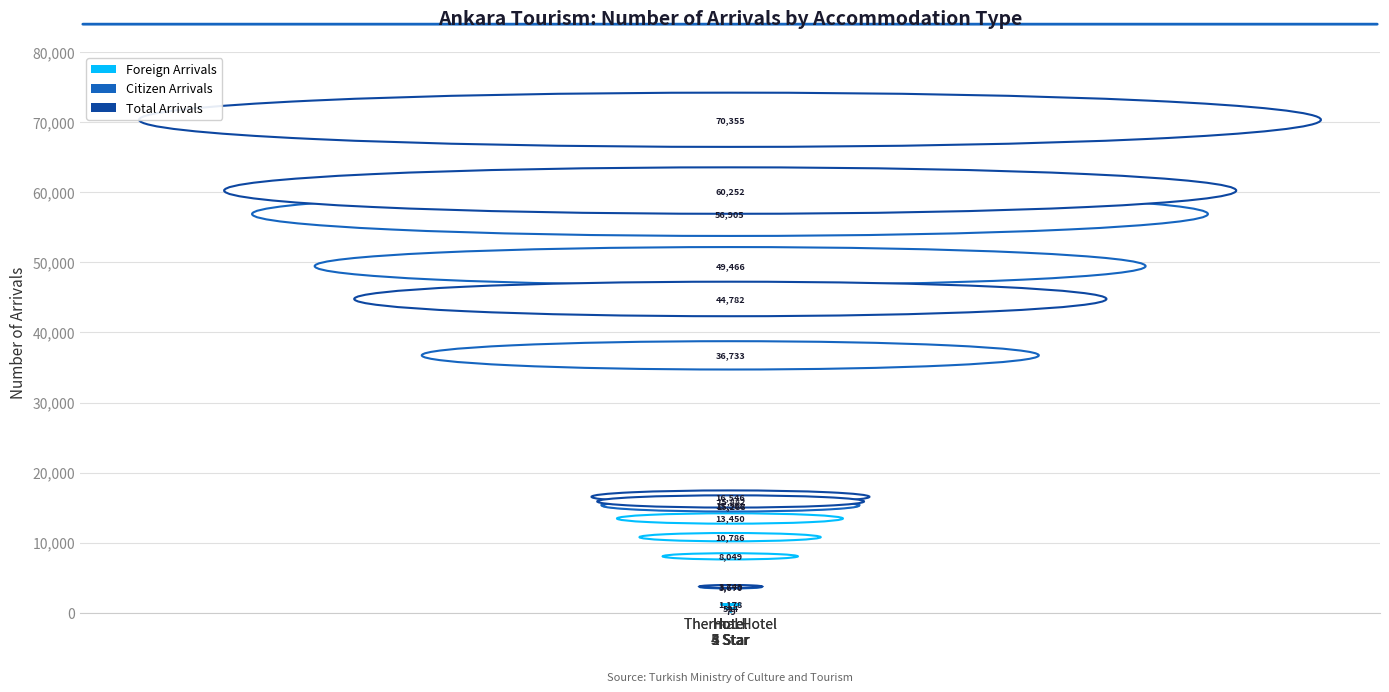

The Total Arrivals series shows 102511 at Hotel
4 Star. True or false?

False